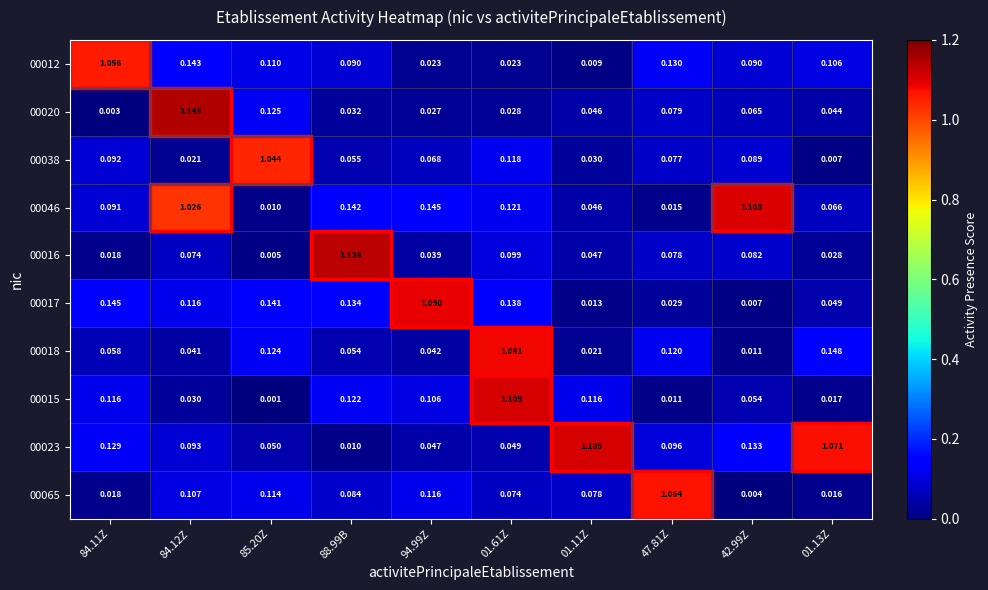

Reading left to right, extract all data points from this chart.

00012: 84.11Z=1.1	84.12Z=0.1	85.20Z=0.1	88.99B=0.1	94.99Z=0.0	01.61Z=0.0	01.11Z=0.0	47.81Z=0.1	42.99Z=0.1	01.13Z=0.1
00020: 84.11Z=0.0	84.12Z=1.1	85.20Z=0.1	88.99B=0.0	94.99Z=0.0	01.61Z=0.0	01.11Z=0.0	47.81Z=0.1	42.99Z=0.1	01.13Z=0.0
00038: 84.11Z=0.1	84.12Z=0.0	85.20Z=1.0	88.99B=0.1	94.99Z=0.1	01.61Z=0.1	01.11Z=0.0	47.81Z=0.1	42.99Z=0.1	01.13Z=0.0
00046: 84.11Z=0.1	84.12Z=1.0	85.20Z=0.0	88.99B=0.1	94.99Z=0.1	01.61Z=0.1	01.11Z=0.0	47.81Z=0.0	42.99Z=1.1	01.13Z=0.1
00016: 84.11Z=0.0	84.12Z=0.1	85.20Z=0.0	88.99B=1.1	94.99Z=0.0	01.61Z=0.1	01.11Z=0.0	47.81Z=0.1	42.99Z=0.1	01.13Z=0.0
00017: 84.11Z=0.1	84.12Z=0.1	85.20Z=0.1	88.99B=0.1	94.99Z=1.1	01.61Z=0.1	01.11Z=0.0	47.81Z=0.0	42.99Z=0.0	01.13Z=0.0
00018: 84.11Z=0.1	84.12Z=0.0	85.20Z=0.1	88.99B=0.1	94.99Z=0.0	01.61Z=1.1	01.11Z=0.0	47.81Z=0.1	42.99Z=0.0	01.13Z=0.1
00015: 84.11Z=0.1	84.12Z=0.0	85.20Z=0.0	88.99B=0.1	94.99Z=0.1	01.61Z=1.1	01.11Z=0.1	47.81Z=0.0	42.99Z=0.1	01.13Z=0.0
00023: 84.11Z=0.1	84.12Z=0.1	85.20Z=0.1	88.99B=0.0	94.99Z=0.0	01.61Z=0.0	01.11Z=1.1	47.81Z=0.1	42.99Z=0.1	01.13Z=1.1
00065: 84.11Z=0.0	84.12Z=0.1	85.20Z=0.1	88.99B=0.1	94.99Z=0.1	01.61Z=0.1	01.11Z=0.1	47.81Z=1.1	42.99Z=0.0	01.13Z=0.0